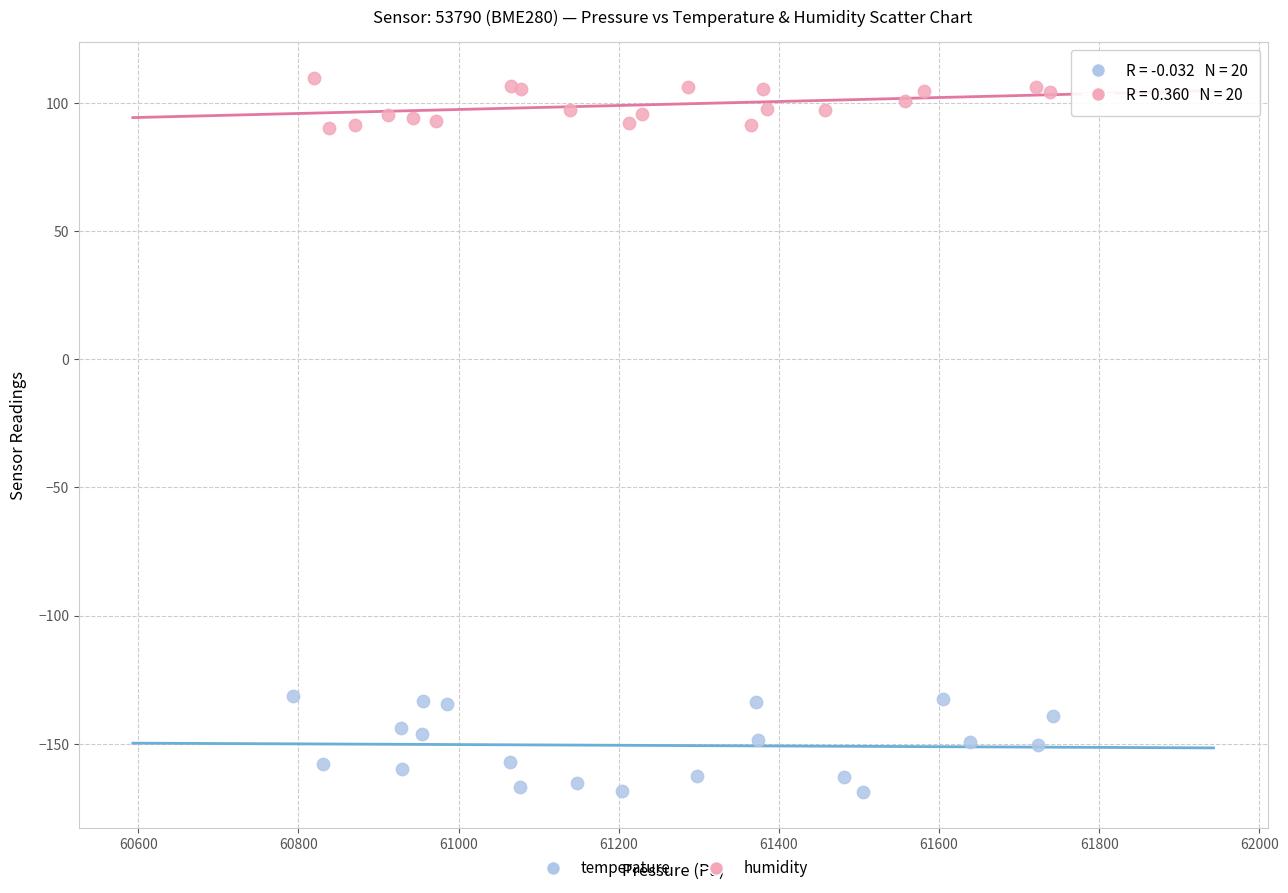

Which series reaches the maximum Y coordinate?

humidity